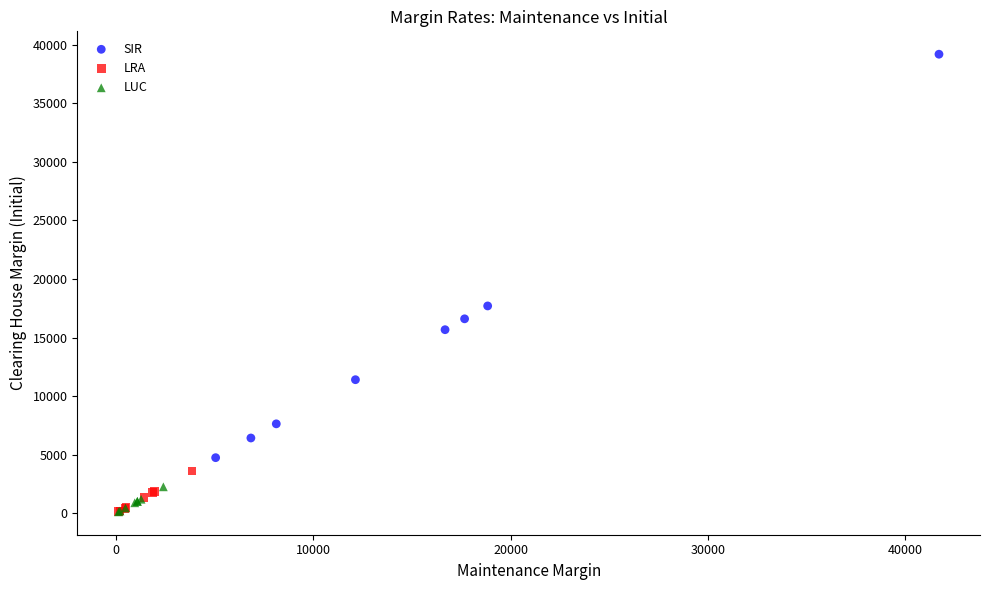

Which series has the widest spread of Y values?

SIR